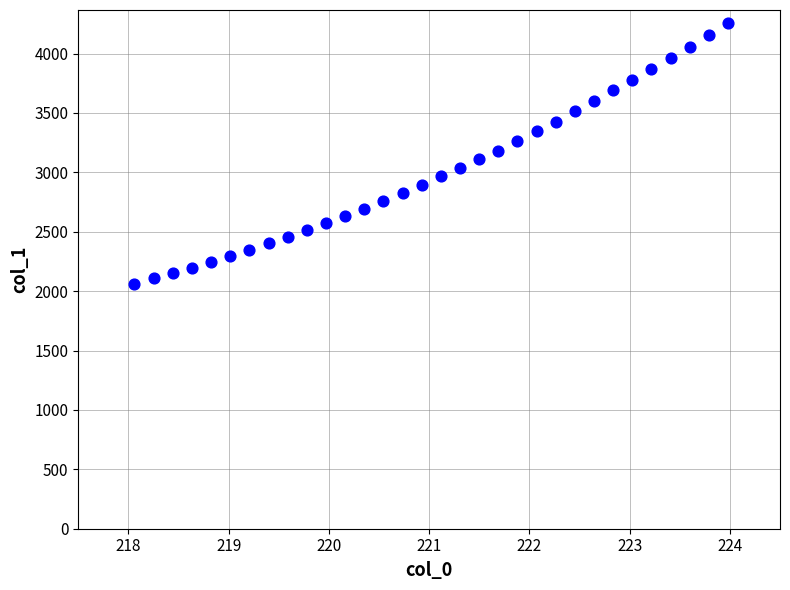

What is the range of Y values (max minus min)?

2194.1